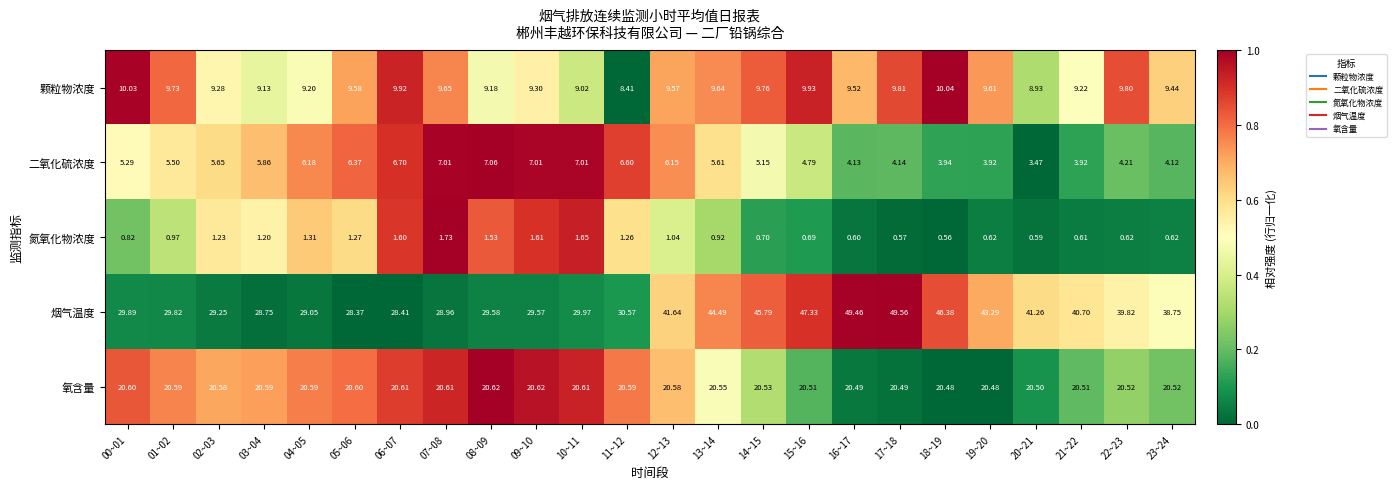

What is the difference between the highest and lowest values at 11~12?

29.3